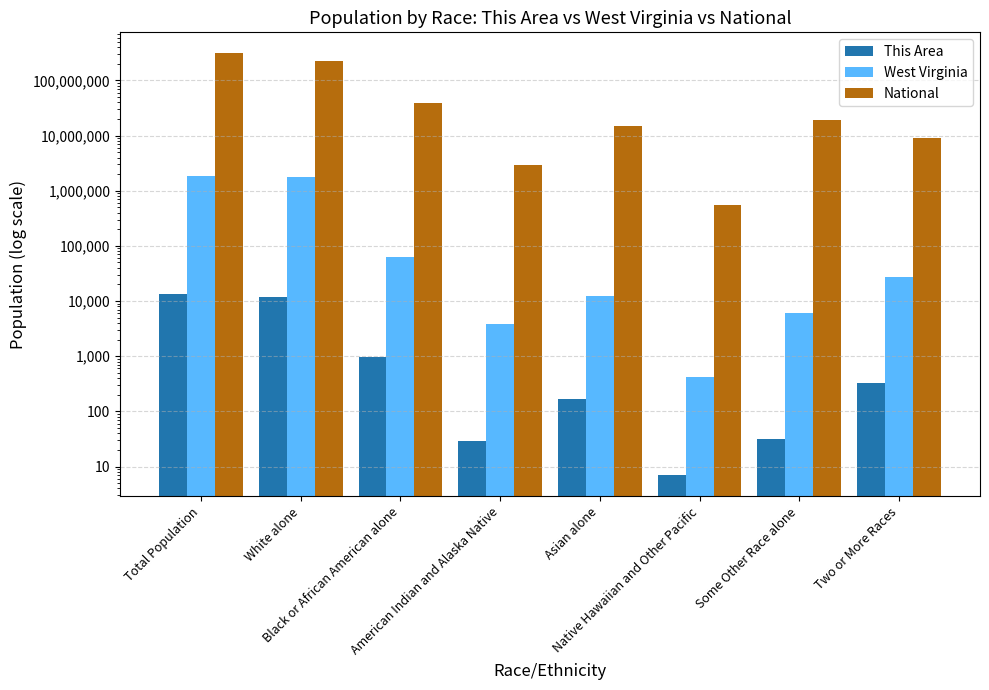

Reading right to left, list all the values displayed in this chart.

This Area: Two or More Races=330	Some Other Race alone=32	Native Hawaiian and Other Pacific=7	Asian alone=167	American Indian and Alaska Native=29	Black or African American alone=969	White alone=11822	Total Population=13356
West Virginia: Two or More Races=27142	Some Other Race alone=6119	Native Hawaiian and Other Pacific=428	Asian alone=12406	American Indian and Alaska Native=3787	Black or African American alone=63124	White alone=1739988	Total Population=1852994
National: Two or More Races=9009073	Some Other Race alone=19107368	Native Hawaiian and Other Pacific=540013	Asian alone=14674252	American Indian and Alaska Native=2932248	Black or African American alone=38929319	White alone=223553265	Total Population=308745538